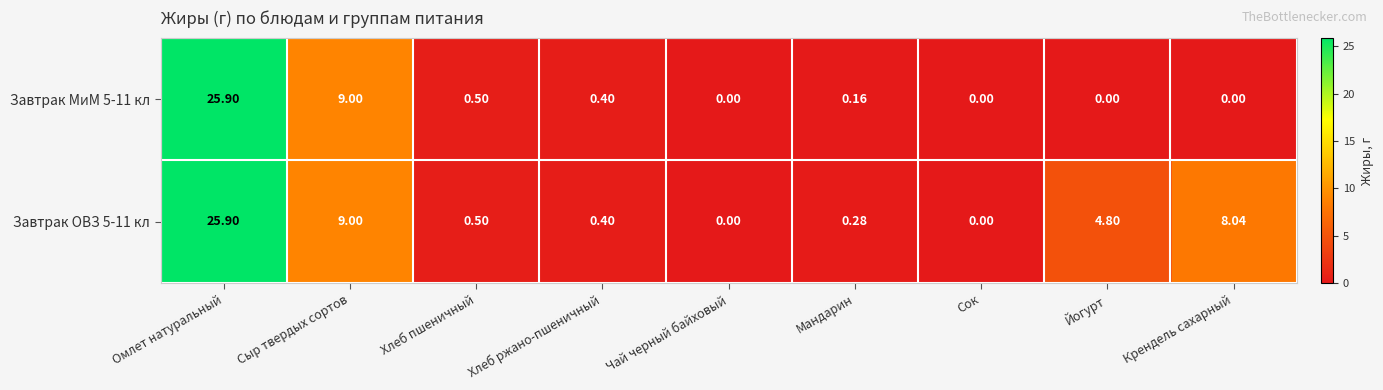

At which category does the chart reach its peak across all series?

Омлет натуральный